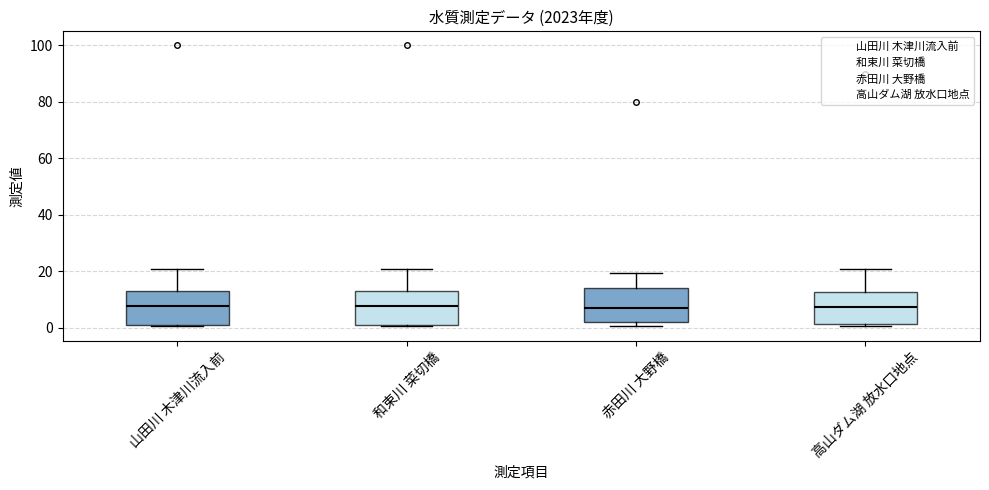

Where is the lower edge of the box for 和束川 菜切橋 on the y-axis? The values are not printed on the chart, so give them approximately, as read against the axis.

2